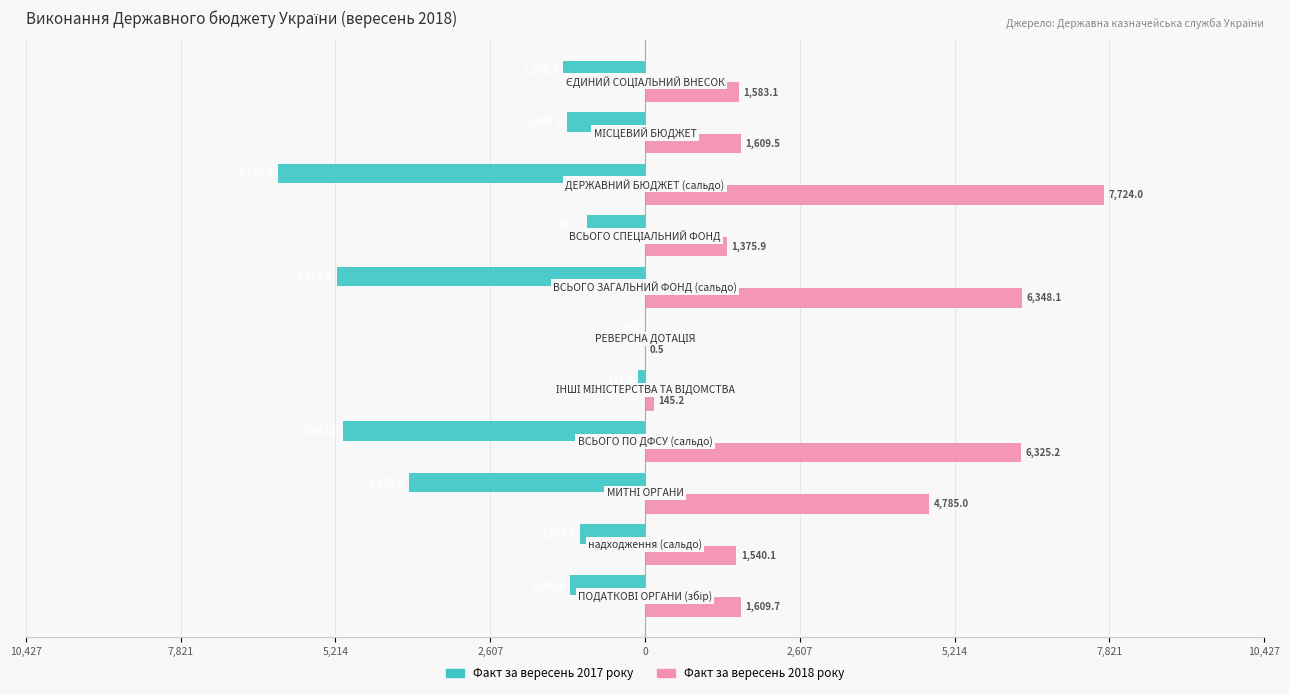

What are all the series names shown in the legend?

Факт за вересень 2017 року, Факт за вересень 2018 року